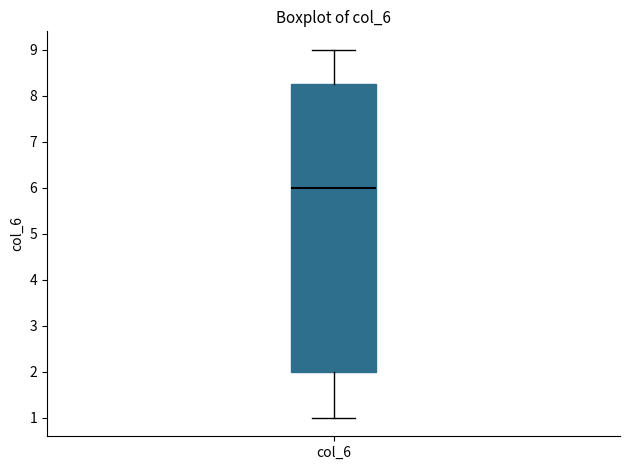

Where is the lower edge of the box for col_6 on the y-axis? The values are not printed on the chart, so give them approximately, as read against the axis.

2.0